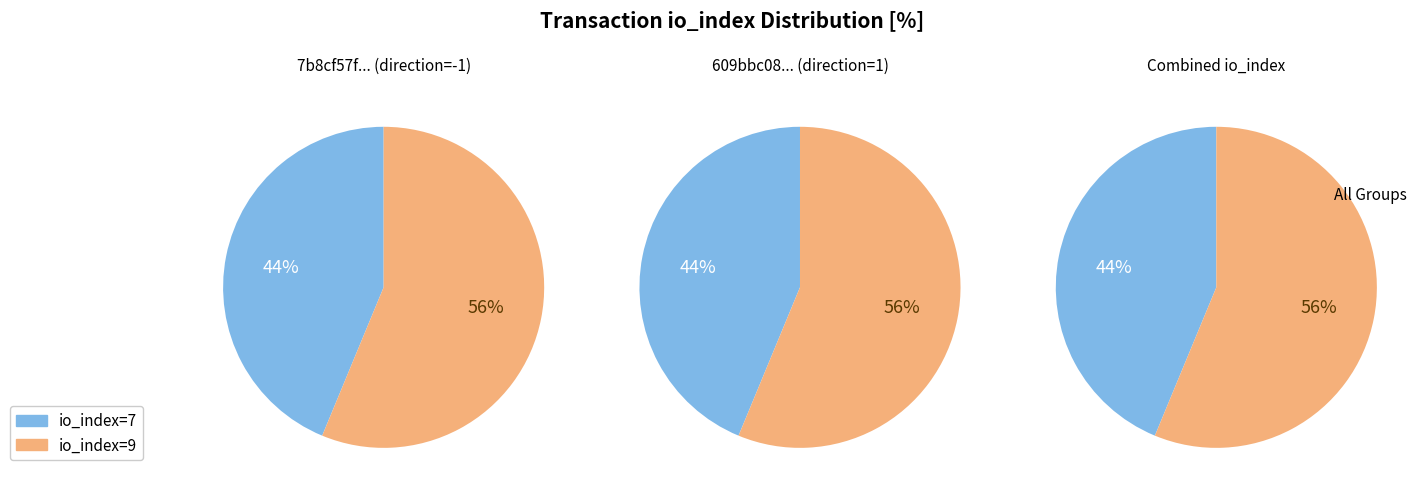

Does any single category account for the majority?

Yes